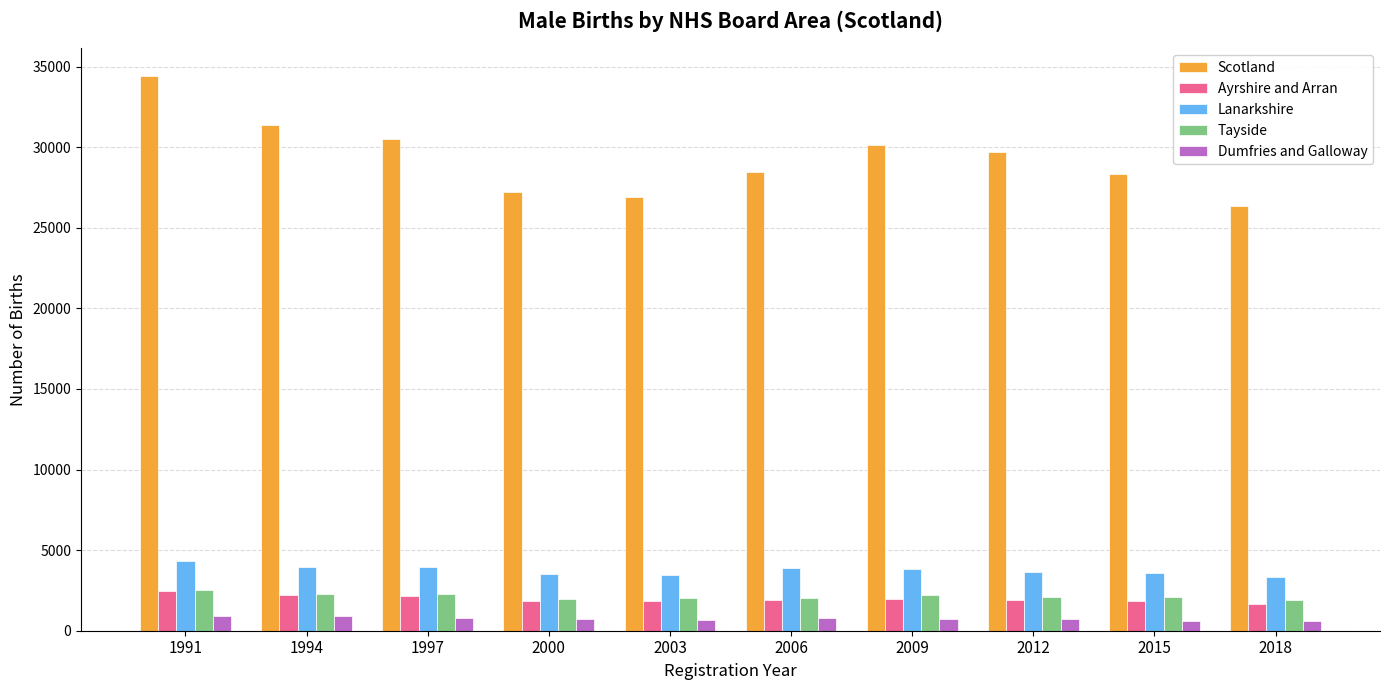

Which series changed the most between 1994 and 2018?

Scotland